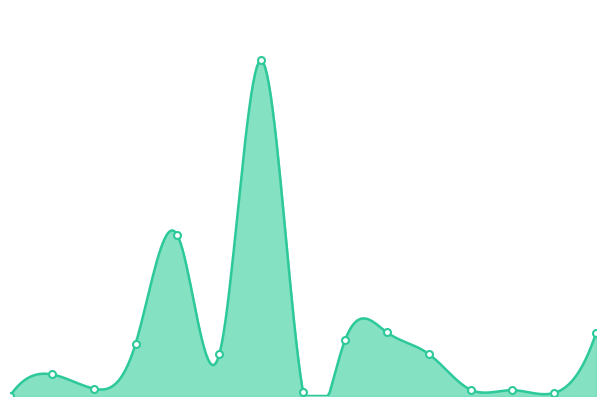

The value at 2021-12-09 is 253672136. True or false?

False